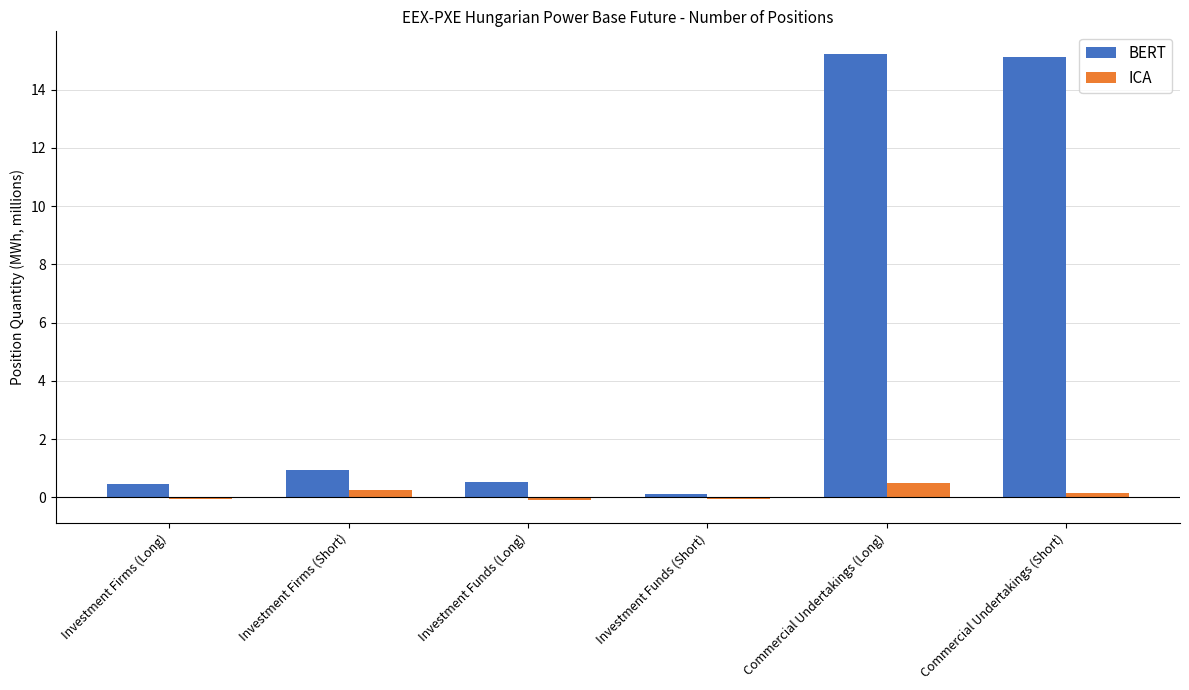

What is the highest value of the BERT series?

15.2